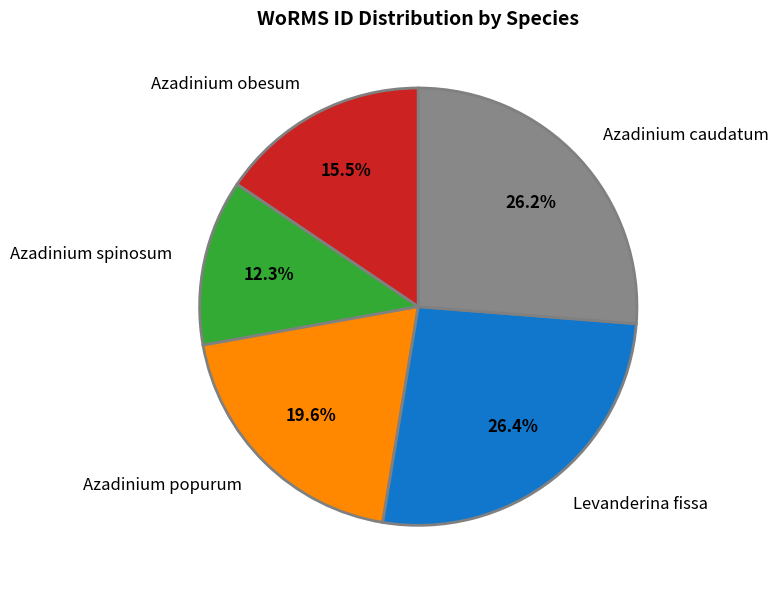

To the nearest percent, what percentage of the pie is Azadinium popurum?

20%